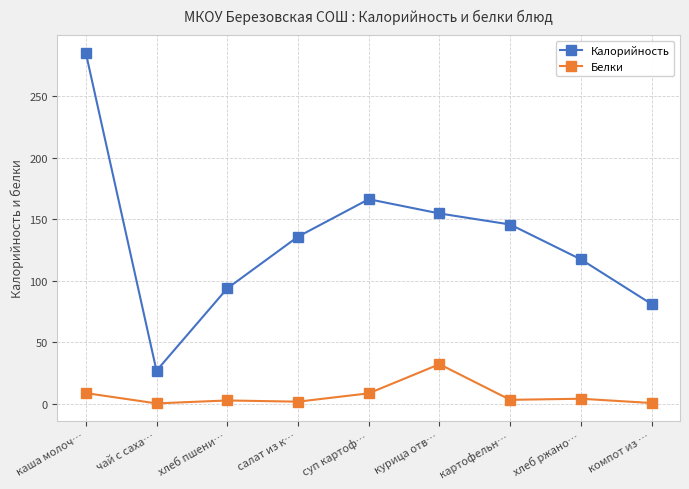

True or false: Калорийность and Белки cross at least once.

False